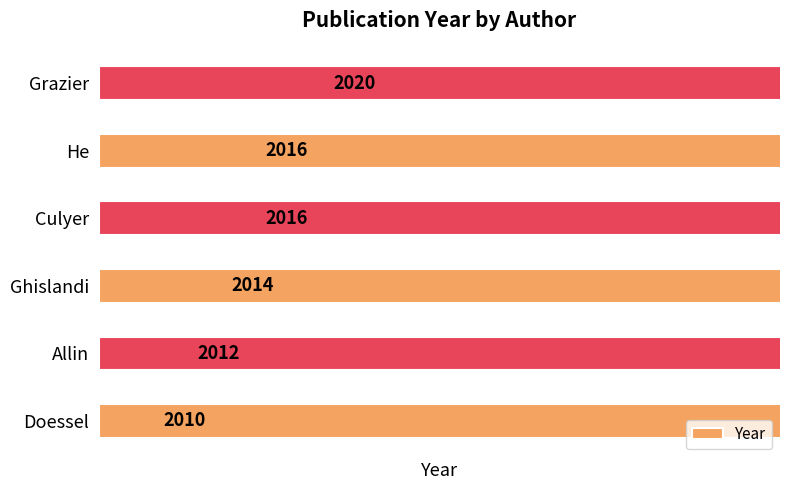

How many data points are less than 2016?

3